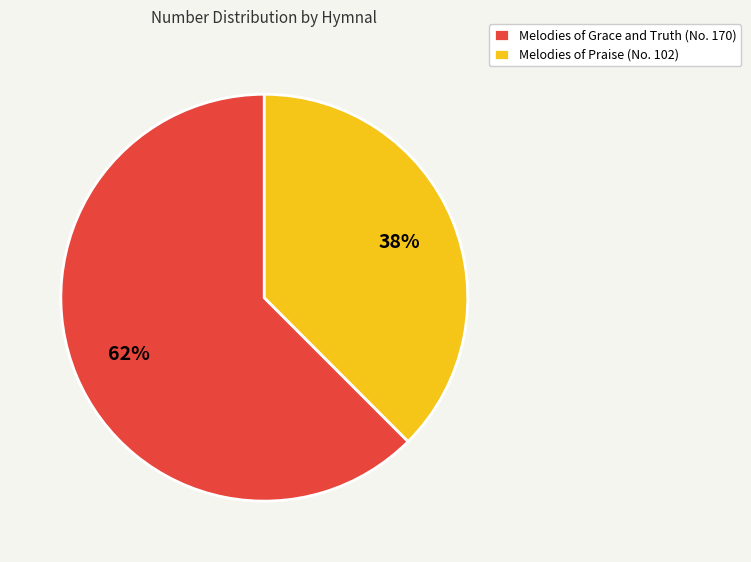

How many slices are in this pie chart?

2